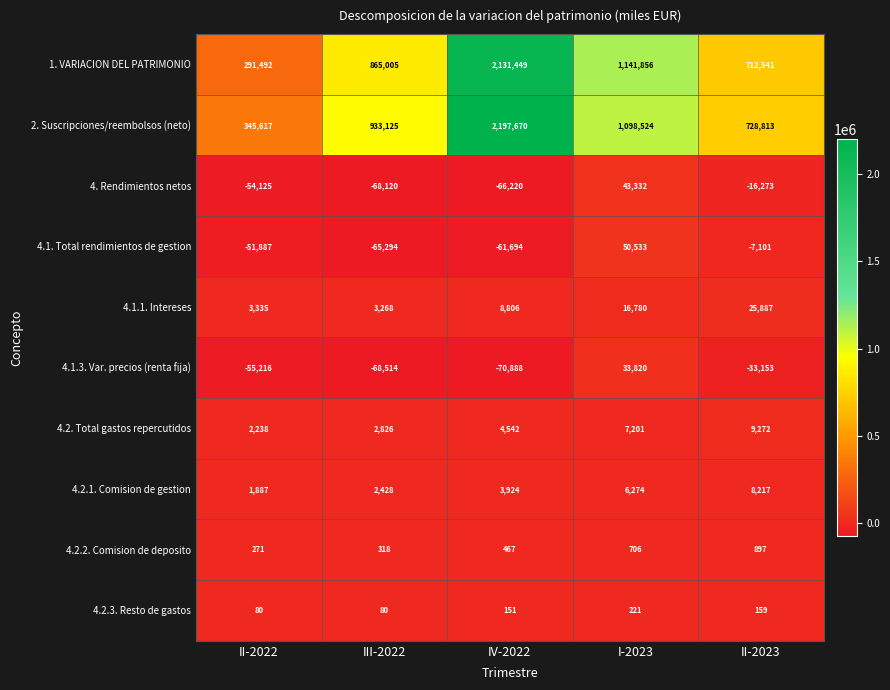

What is the maximum value shown in the chart?

2197670